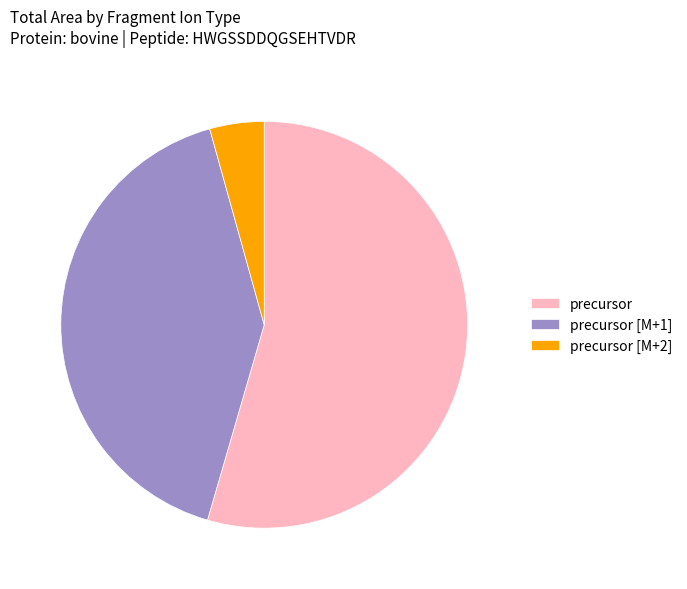

Which slice is the largest?

precursor